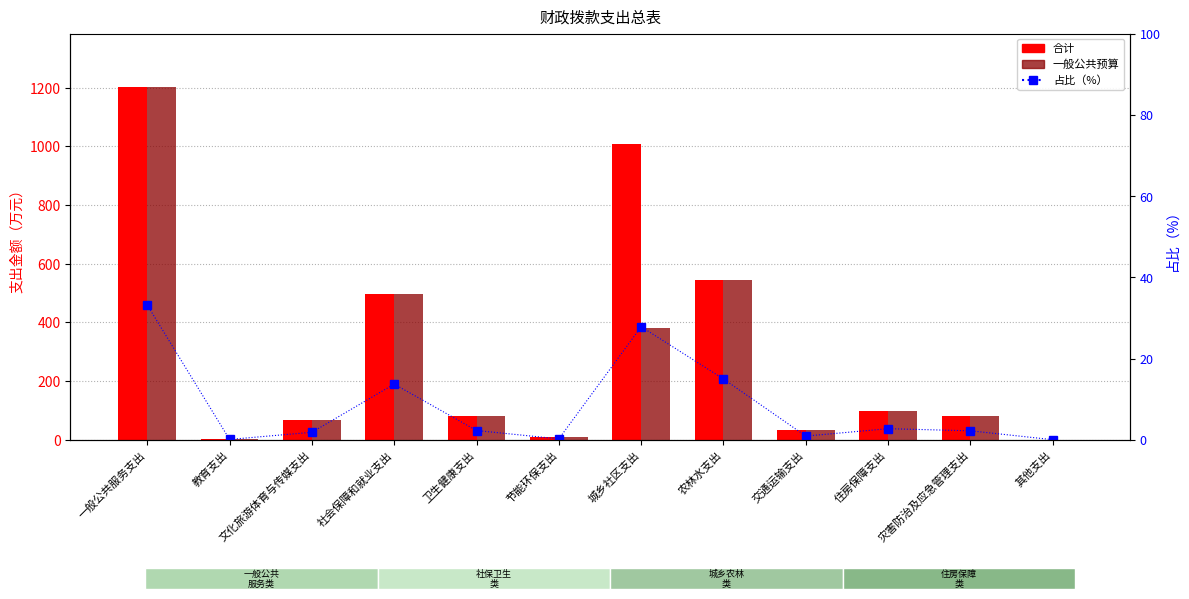

At which label does 合计 first exceed 82?

一般公共服务支出